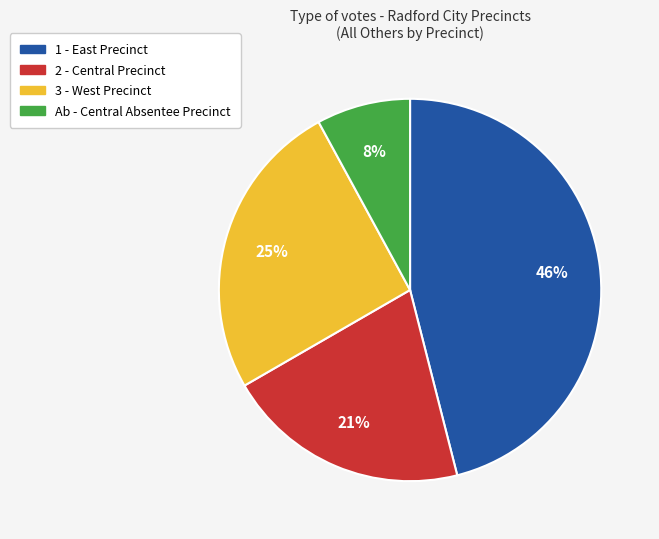

To the nearest percent, what is the average slice percentage?

25%